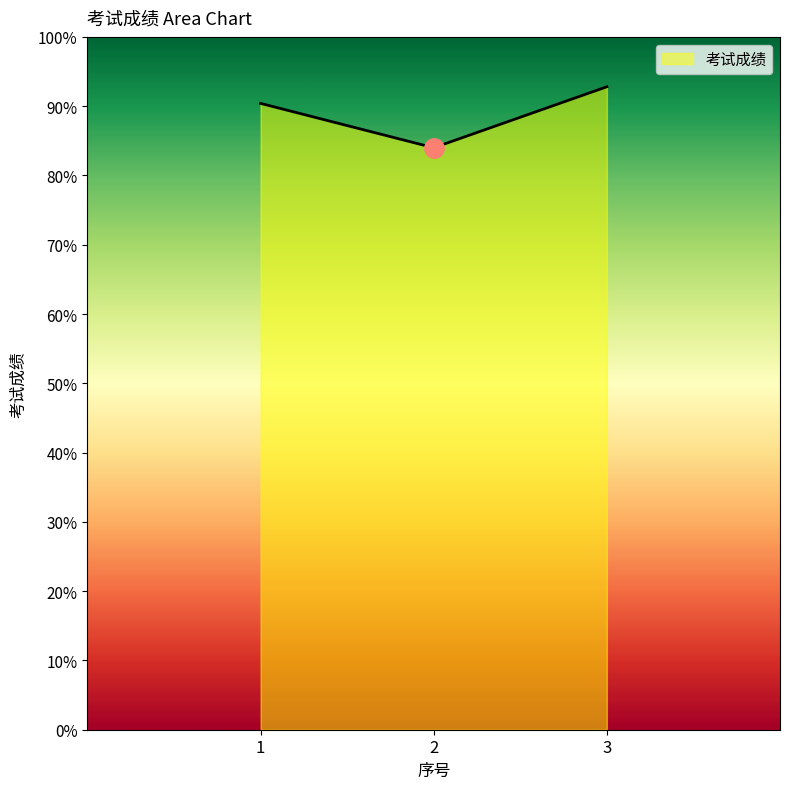

The value at 3 is 92.8. True or false?

True